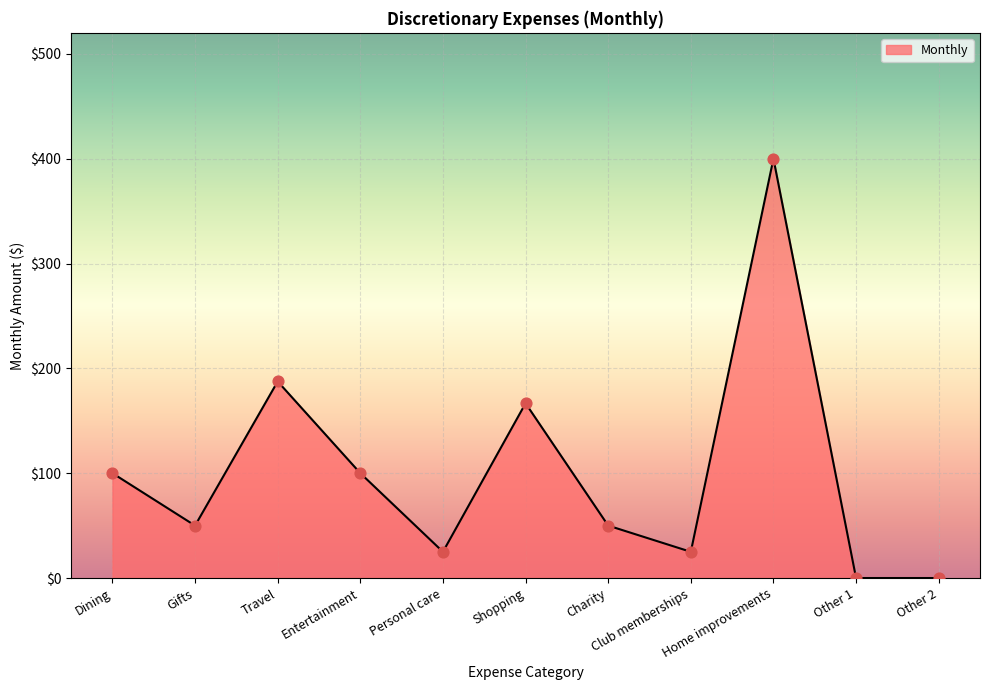

What is the ratio of the value at Entertainment to the value at Travel?

0.5